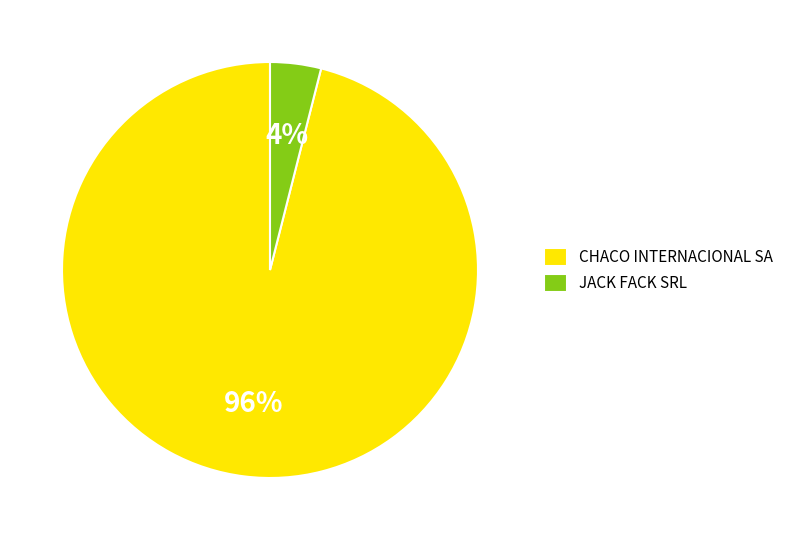

True or false: JACK FACK SRL accounts for 19% of the total.

False